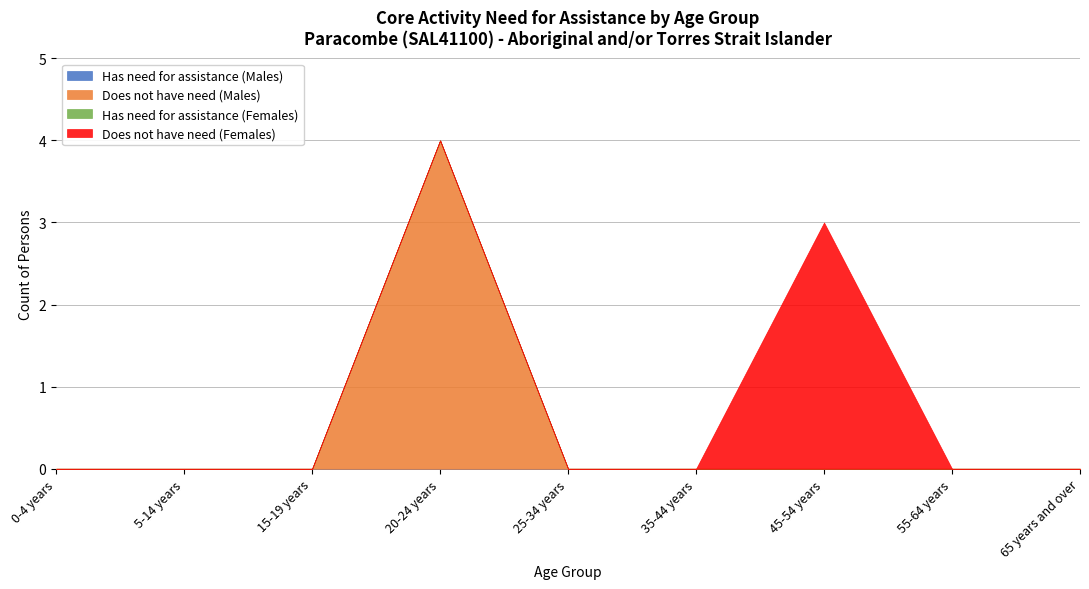

How many distinct data groups are displayed?

4